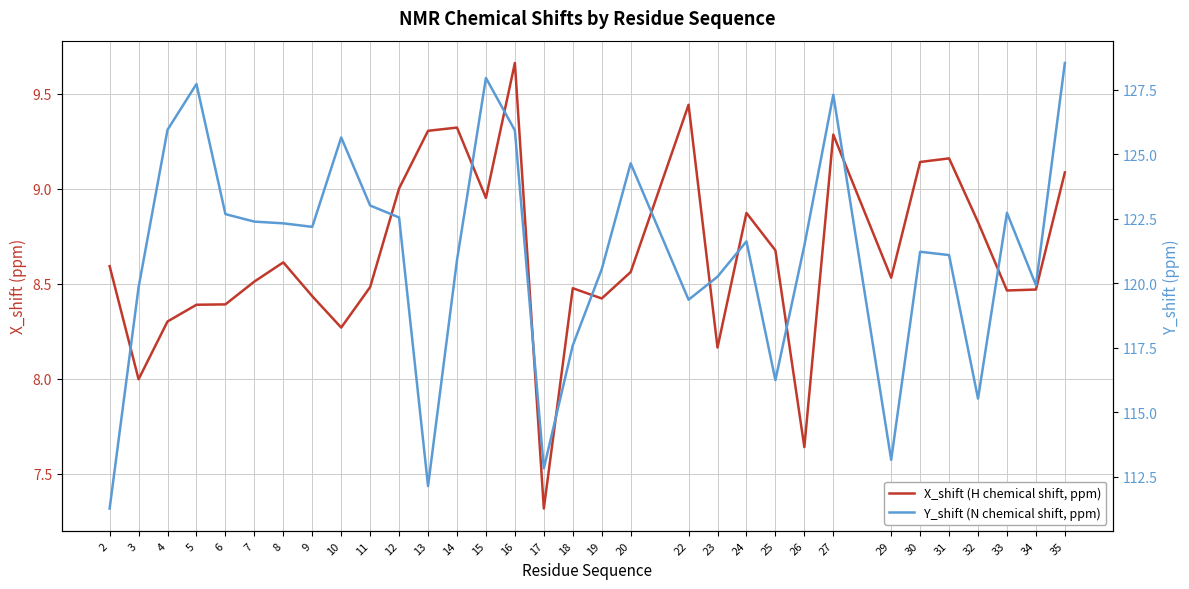

How many data points in X_shift (H chemical shift, ppm) are above 8?

29